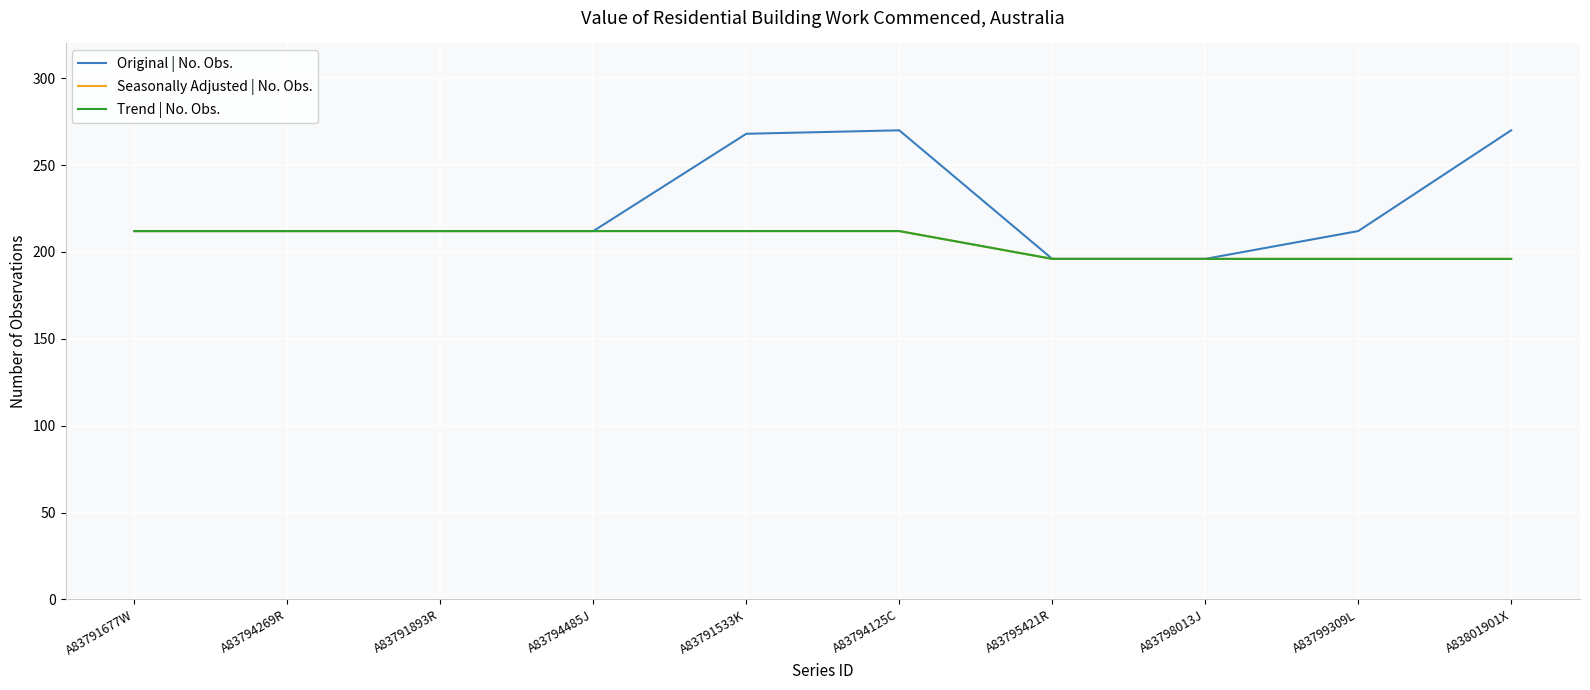

Does the chart have visible grid lines?

Yes